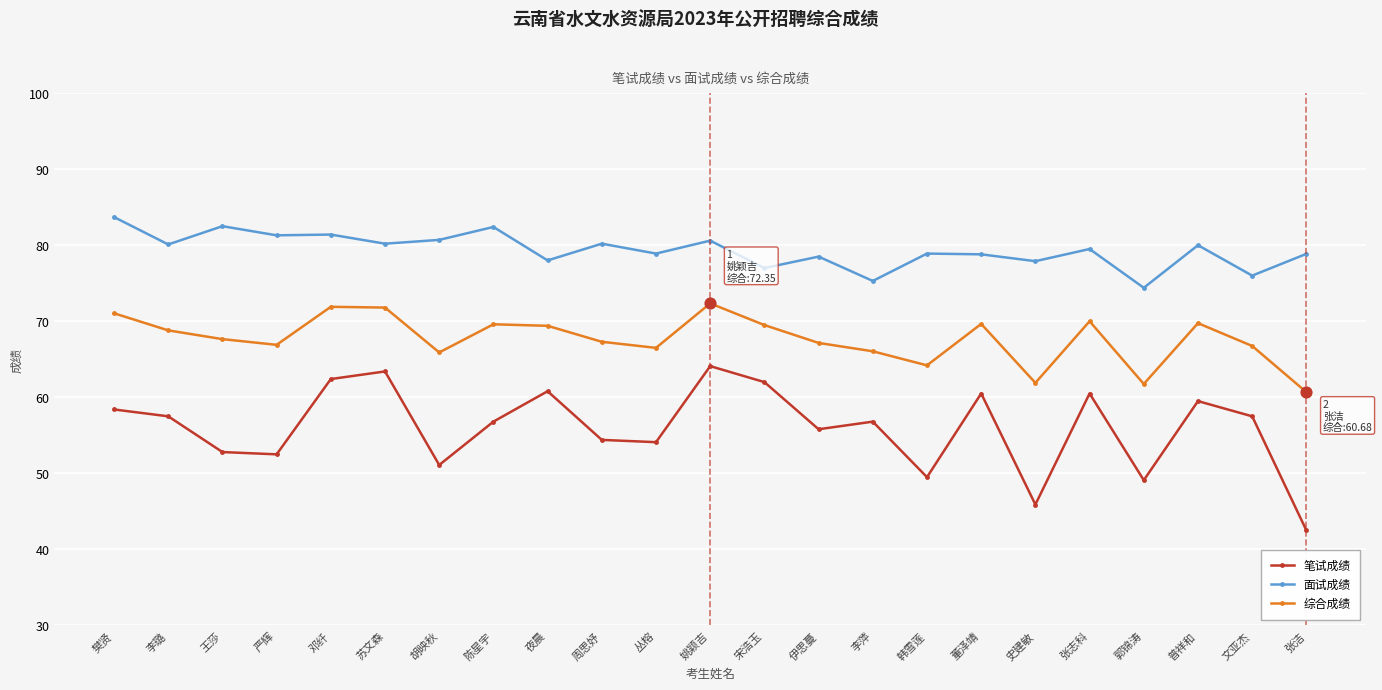

At how many categories does at least one series exceed 47?

23